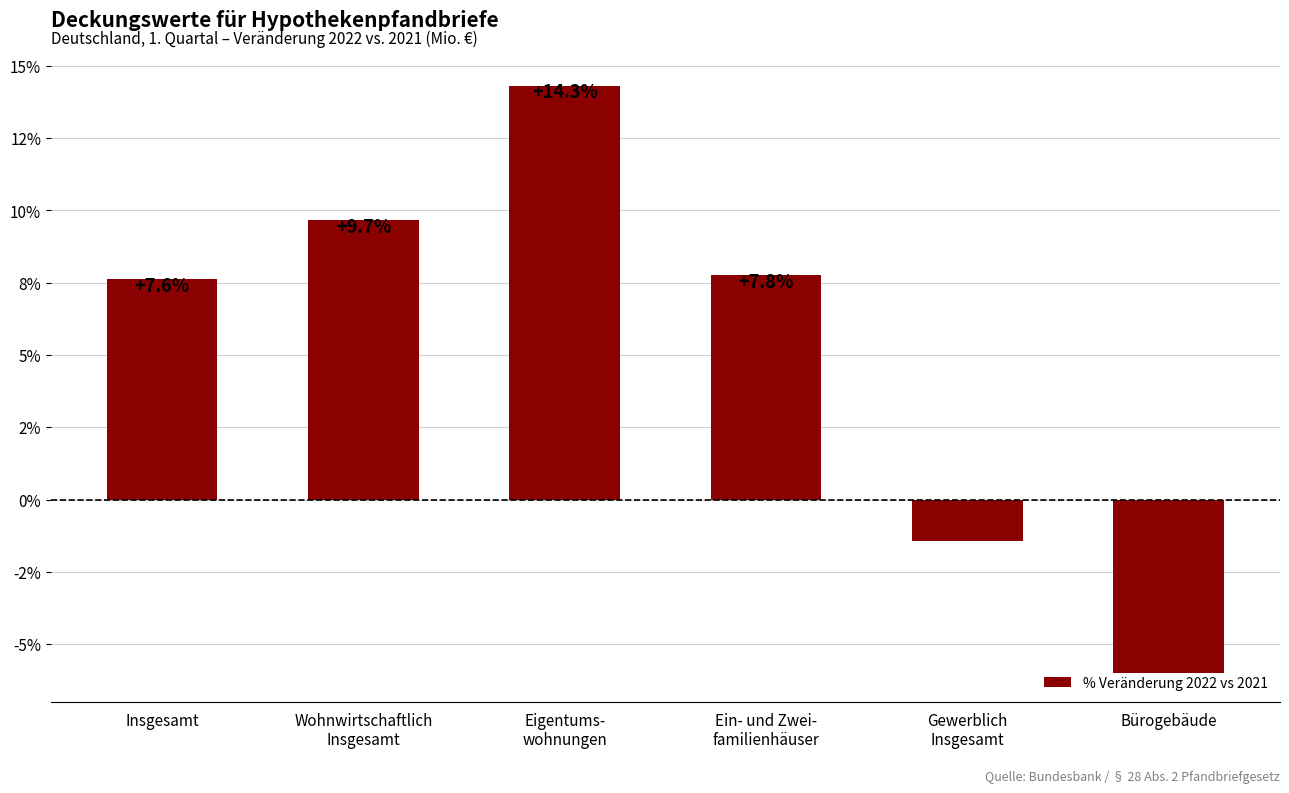

What is the smallest value displayed?

-6.0